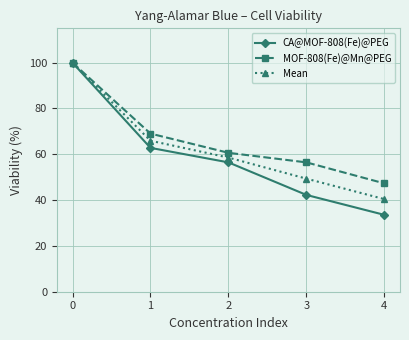

At which label is CA@MOF-808(Fe)@PEG closest to 66?

1